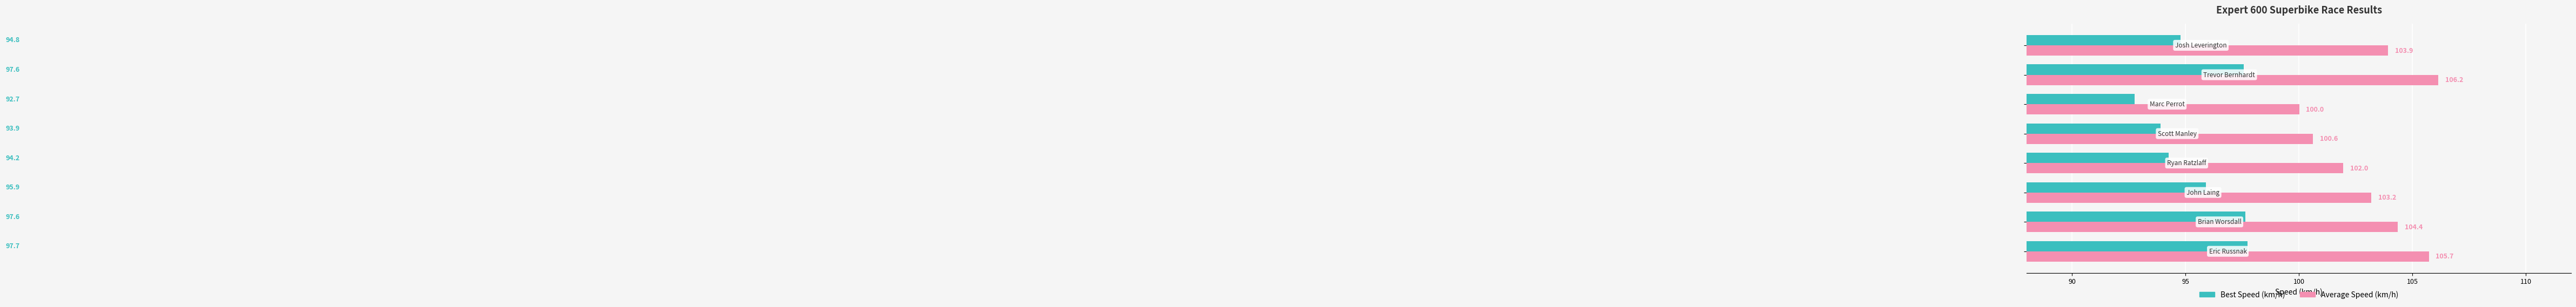

List the series in order of their overall mean, highest first.

Average Speed (km/h), Best Speed (km/h)